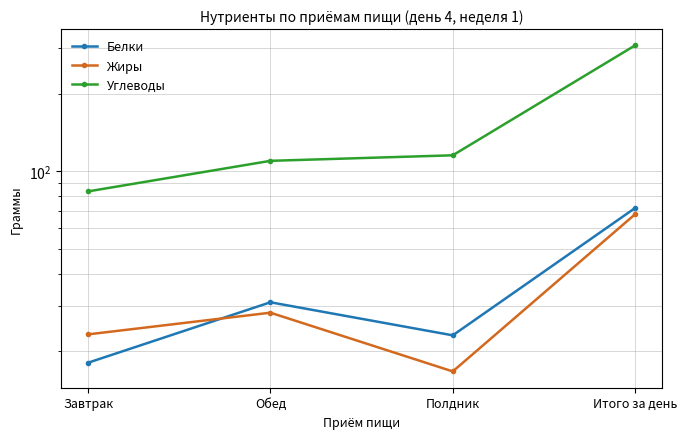

Does the chart have visible grid lines?

Yes